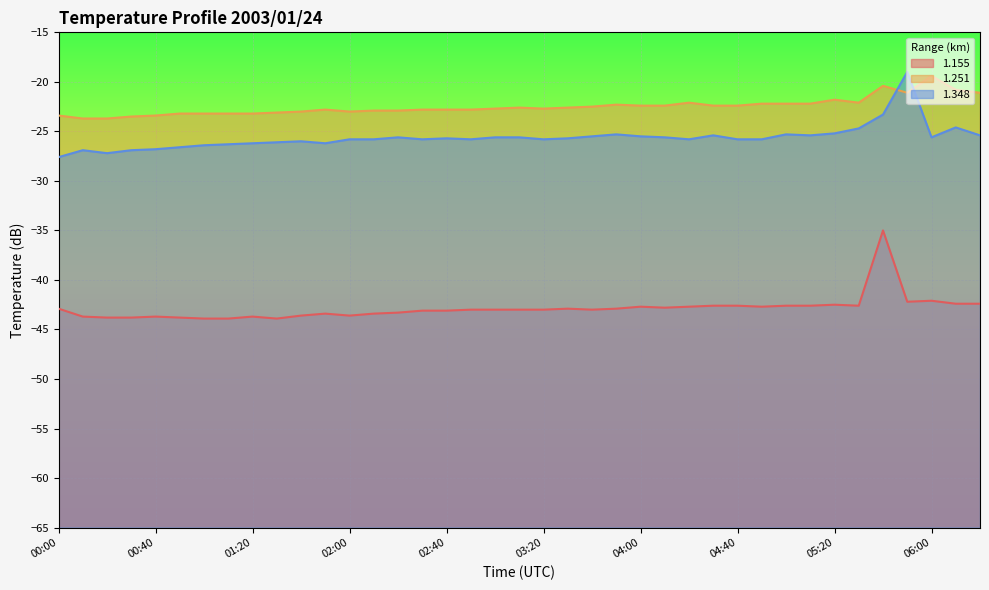

Does the chart display data point markers on the line(s)?

No